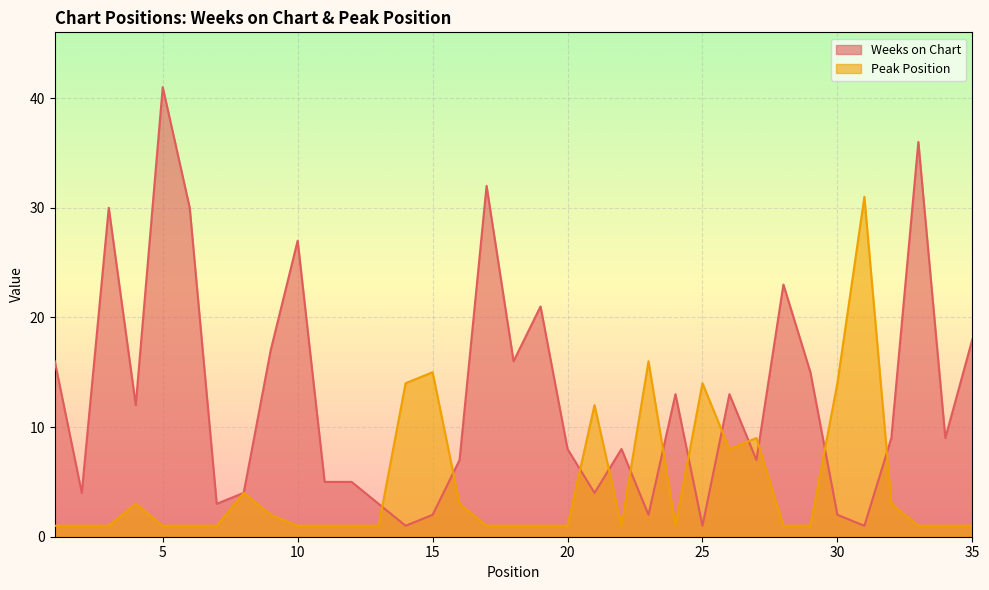

What is the total value across all series at 12?

6